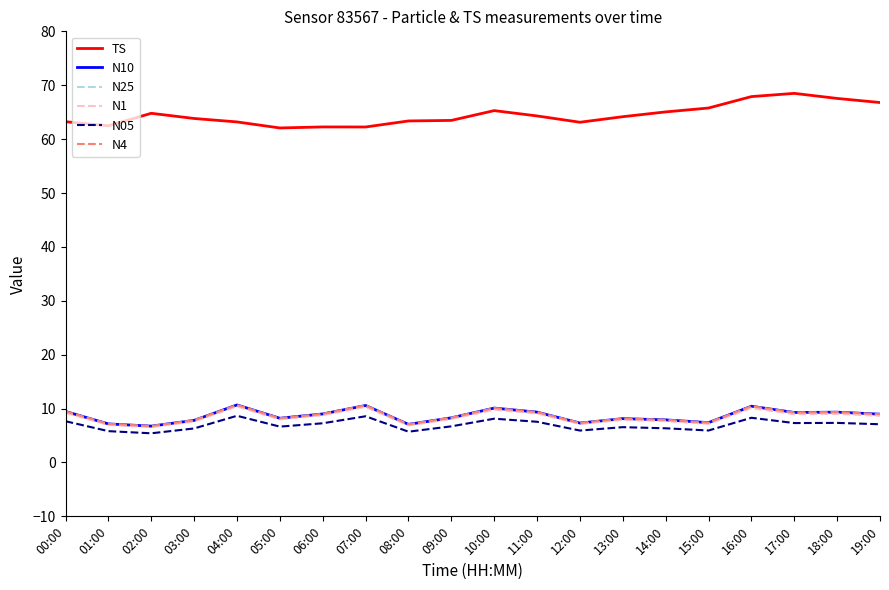

Does the chart display data point markers on the line(s)?

No